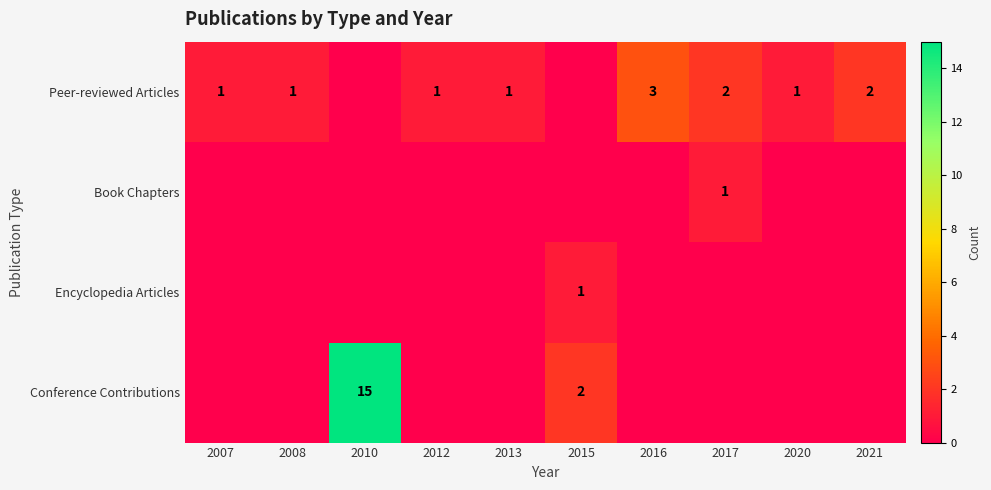

The Peer-reviewed Articles series shows 1 at 2007. True or false?

True